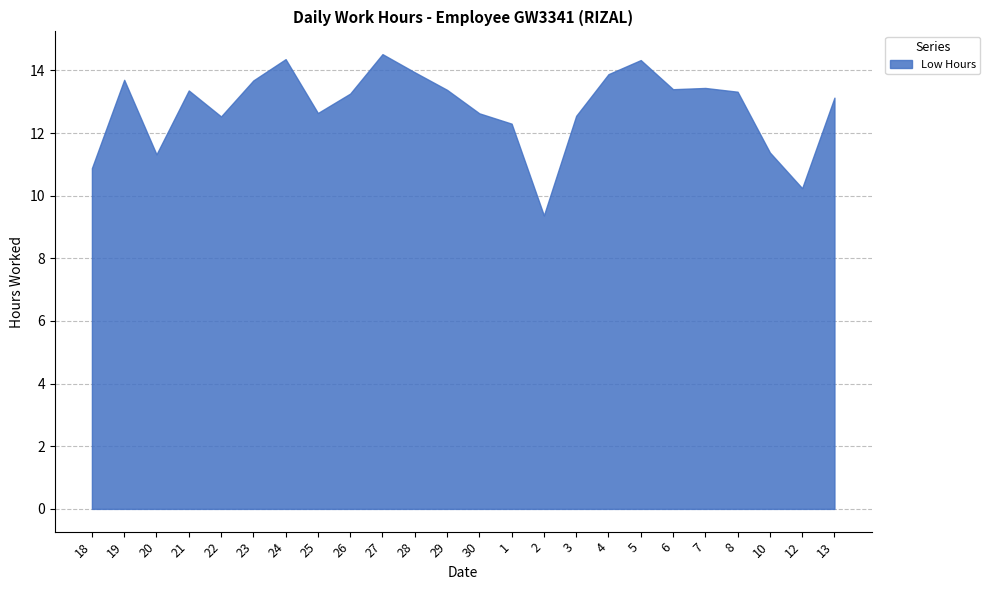

What is the value of the 5th point from the left?

12.5